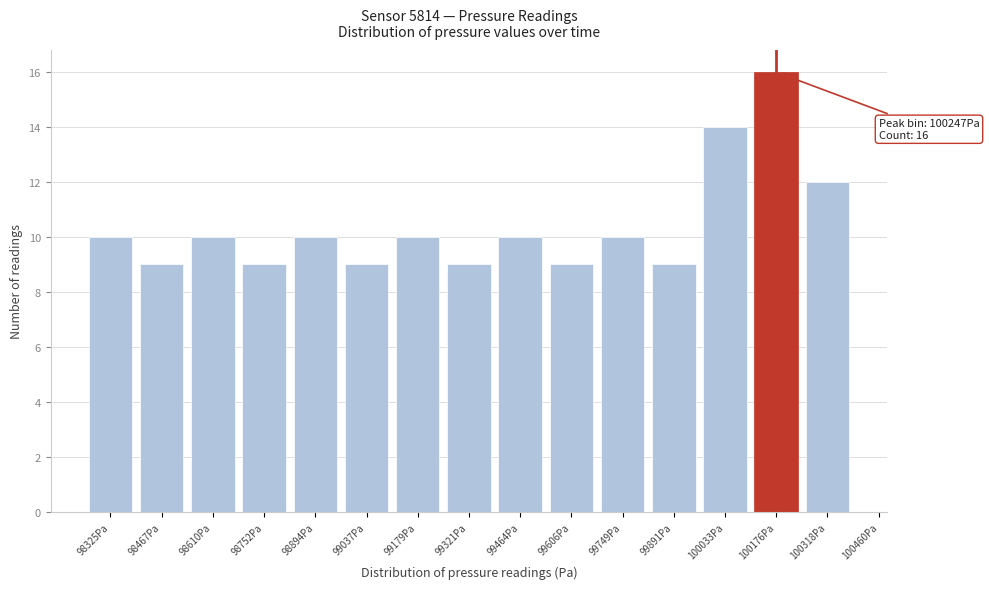

Reading left to right, extract all data points from this chart.

98325Pa=10	98467Pa=9	98610Pa=10	98752Pa=9	98894Pa=10	99037Pa=9	99179Pa=10	99321Pa=9	99464Pa=10	99606Pa=9	99749Pa=10	99891Pa=9	100033Pa=14	100176Pa=16	100318Pa=12